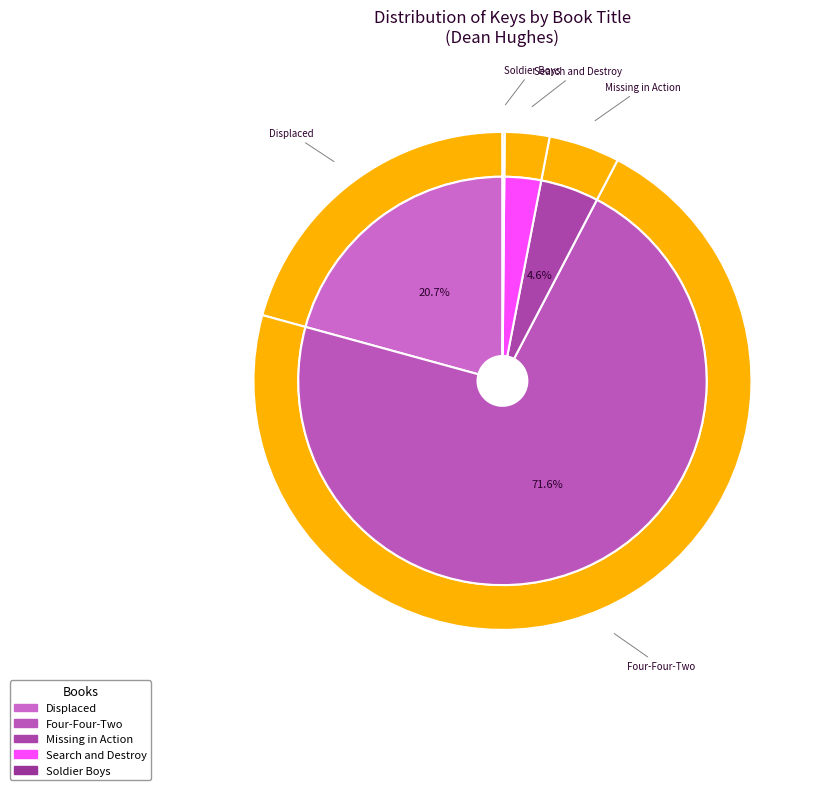

Does Four-Four-Two account for over 50% of the chart?

Yes